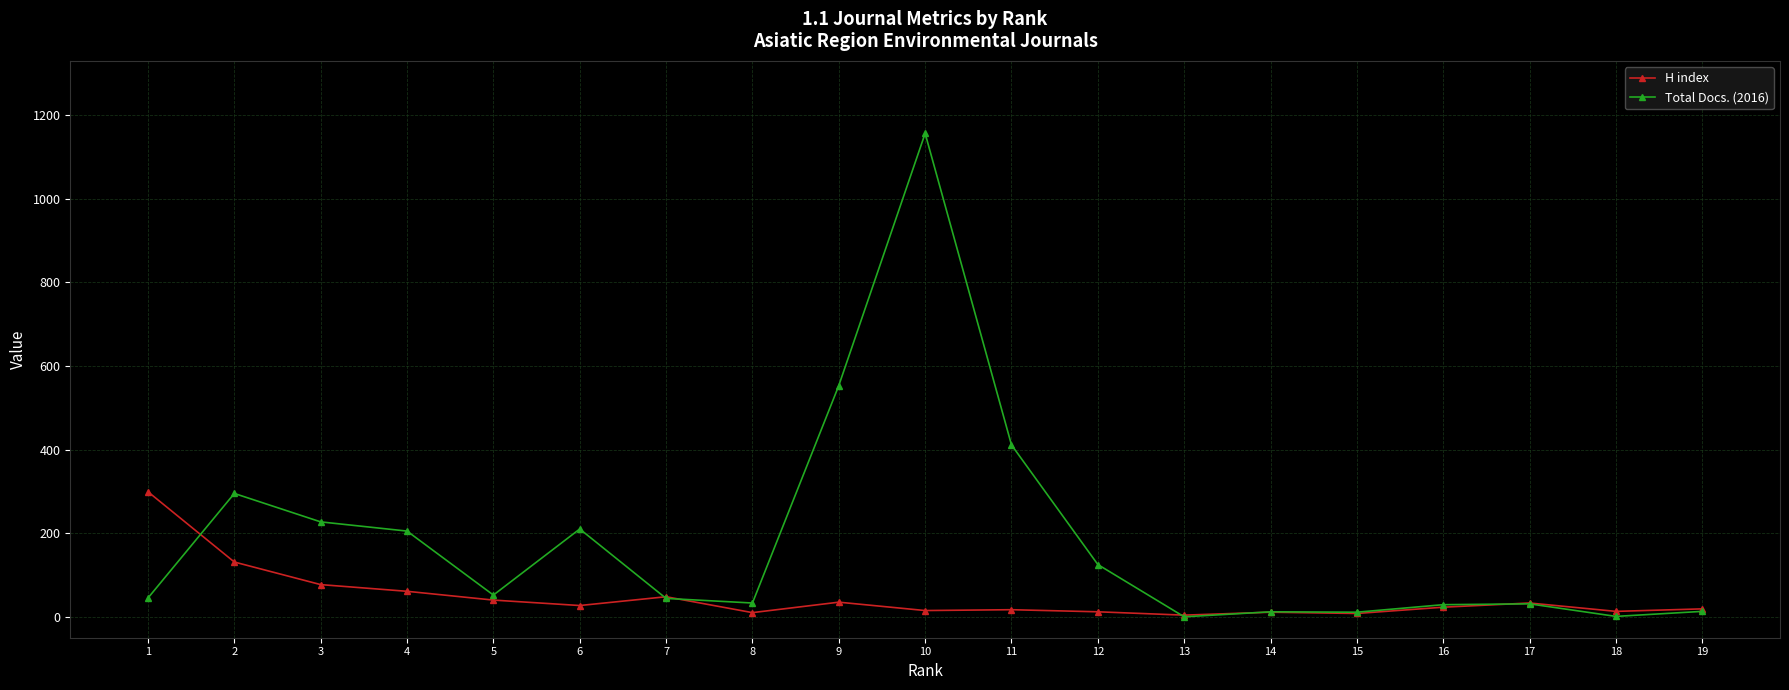

Count the number of categories in the chart.

19